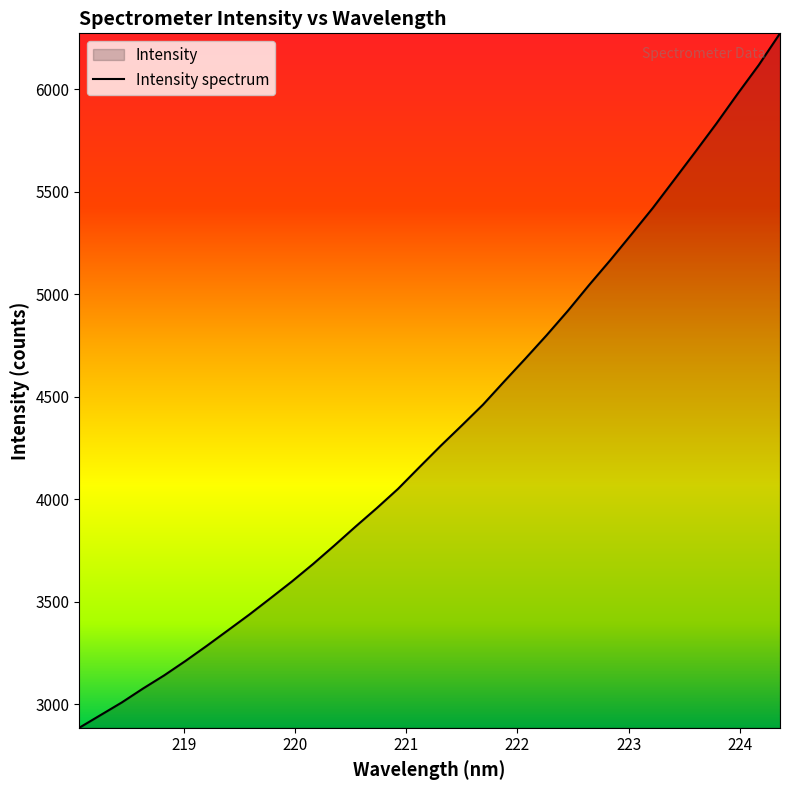

What is the greatest value displayed?

6273.8